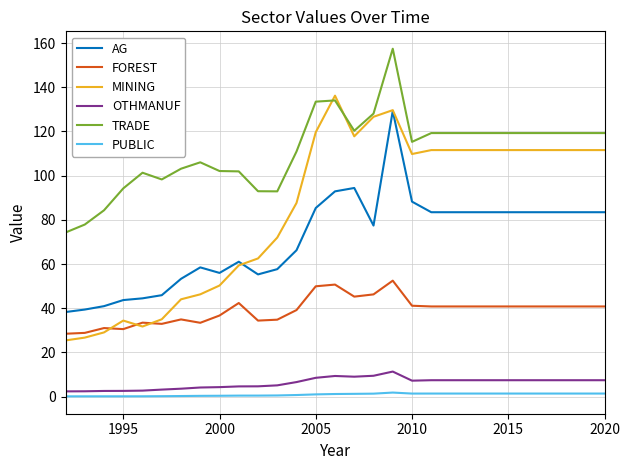

What is the maximum value shown in the chart?

157.4